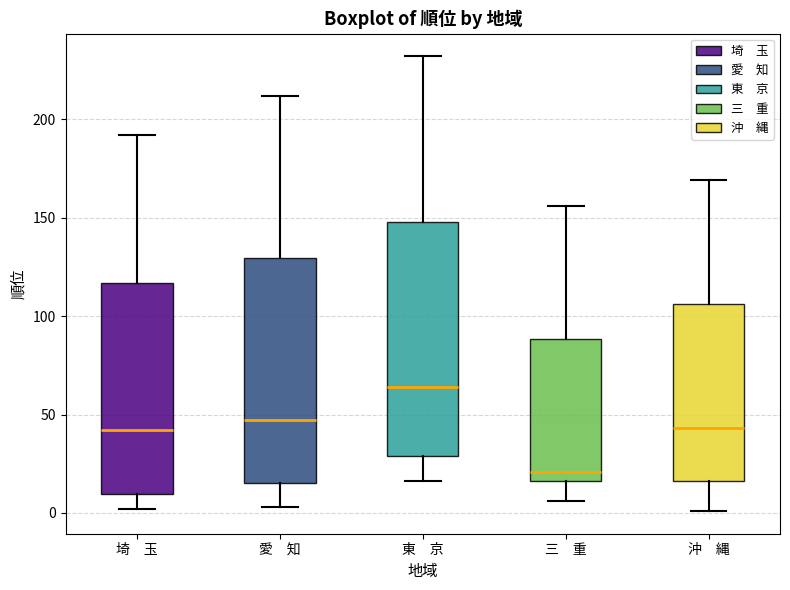

Reading left to right, read every box against the y-axis: the position of its median line, the range the box covers, and the ends of its whiskers. The values are not printed on the chart, so give them approximately, as read against the axis.

埼 玉: median 40, box 10 to 115, whiskers 0 to 190
愛 知: median 45, box 15 to 130, whiskers 5 to 210
東 京: median 65, box 30 to 150, whiskers 15 to 230
三 重: median 20, box 15 to 90, whiskers 5 to 155
沖 縄: median 45, box 15 to 105, whiskers 0 to 170